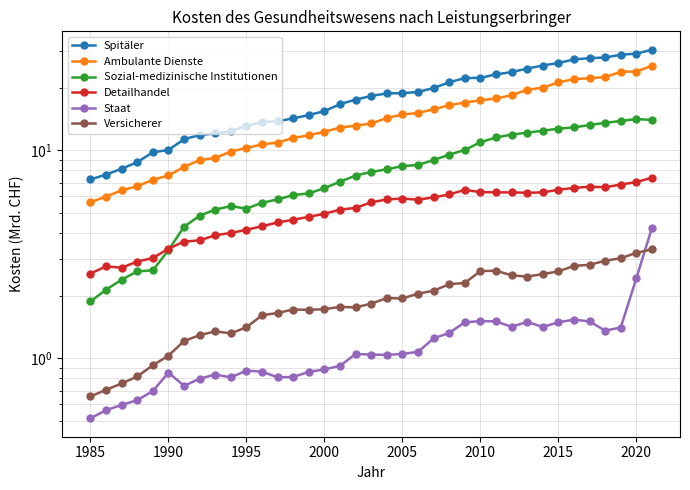

True or false: Spitäler and Ambulante Dienste intersect in this chart.

False